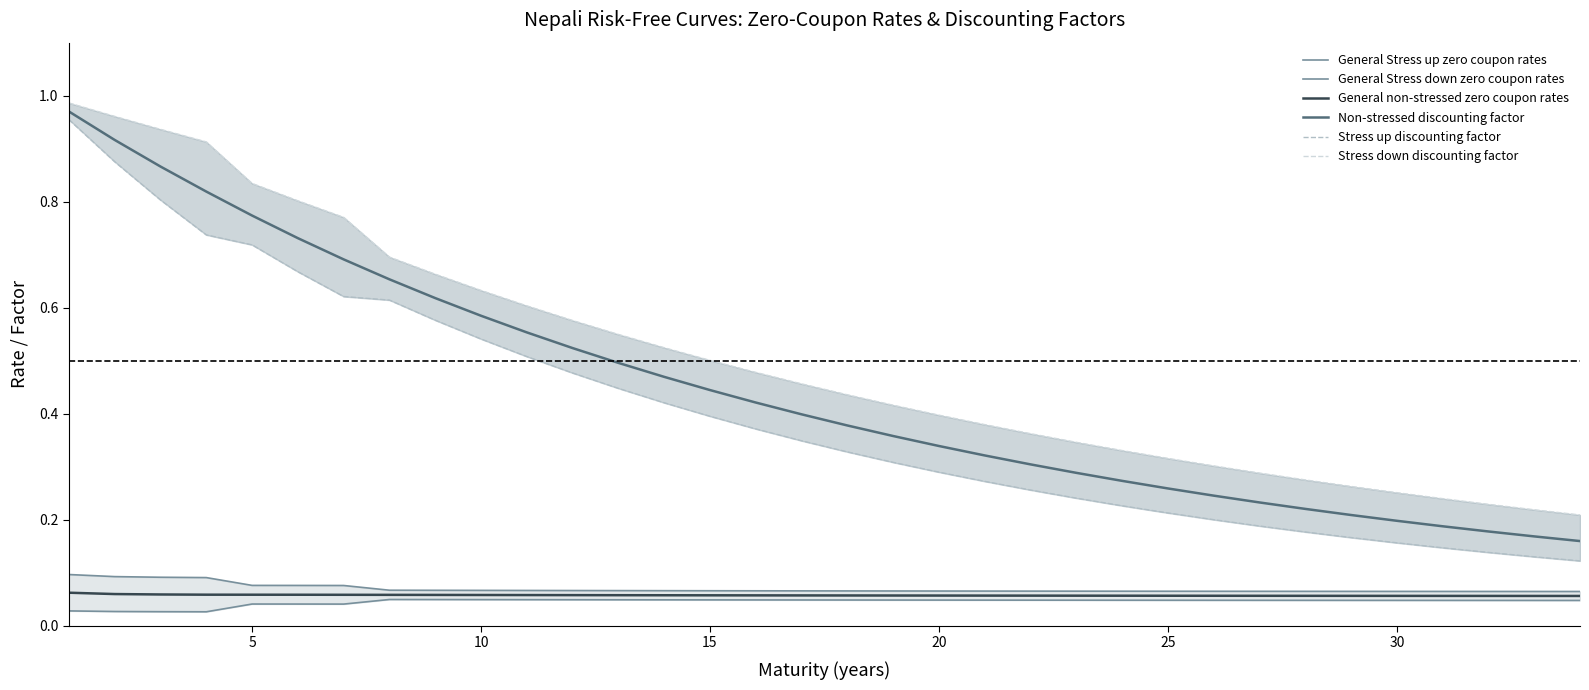

What is the lowest value of the Stress down discounting factor series?

0.2